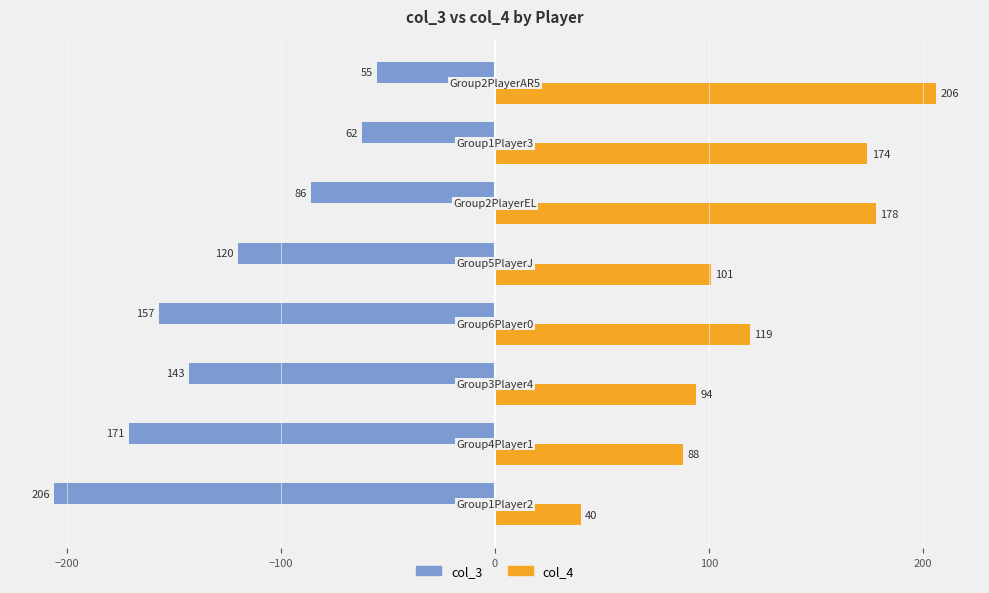

What is the sum of all col_4 values?

1000